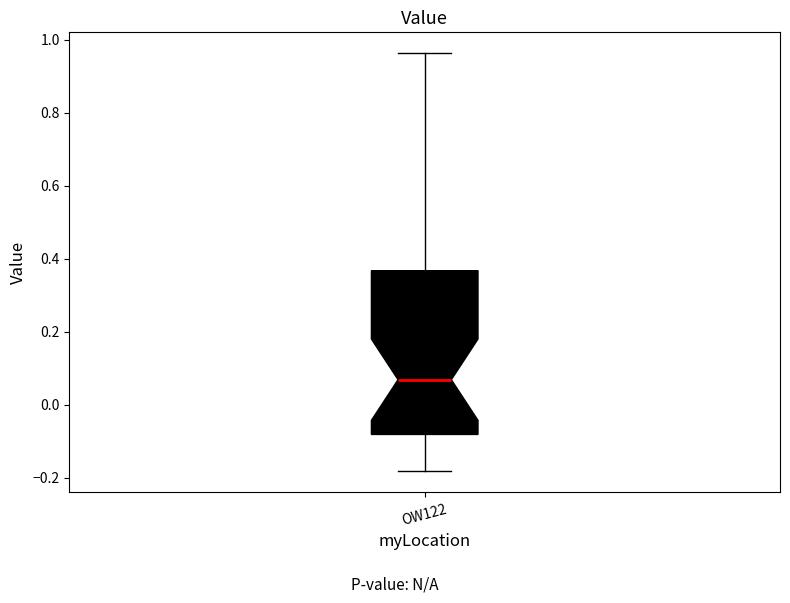

Read this box plot against the y-axis: the position of the median line, the range covered by the box, and the ends of both whiskers. The values are not printed on the chart, so give them approximately, as read against the axis.

median 0.06, box -0.08 to 0.36, whiskers -0.18 to 0.96